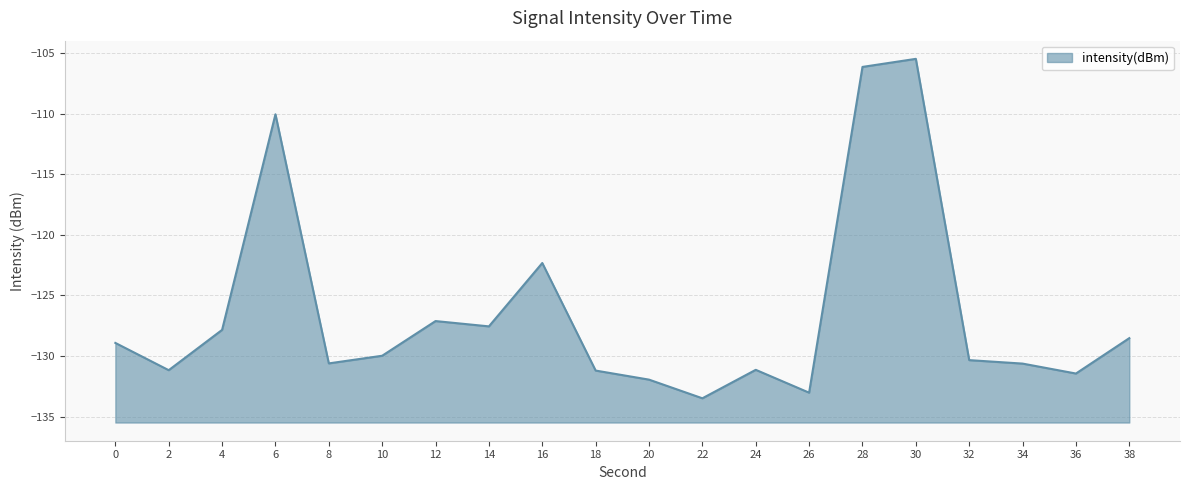

Which label corresponds to the smallest value in the chart?

22